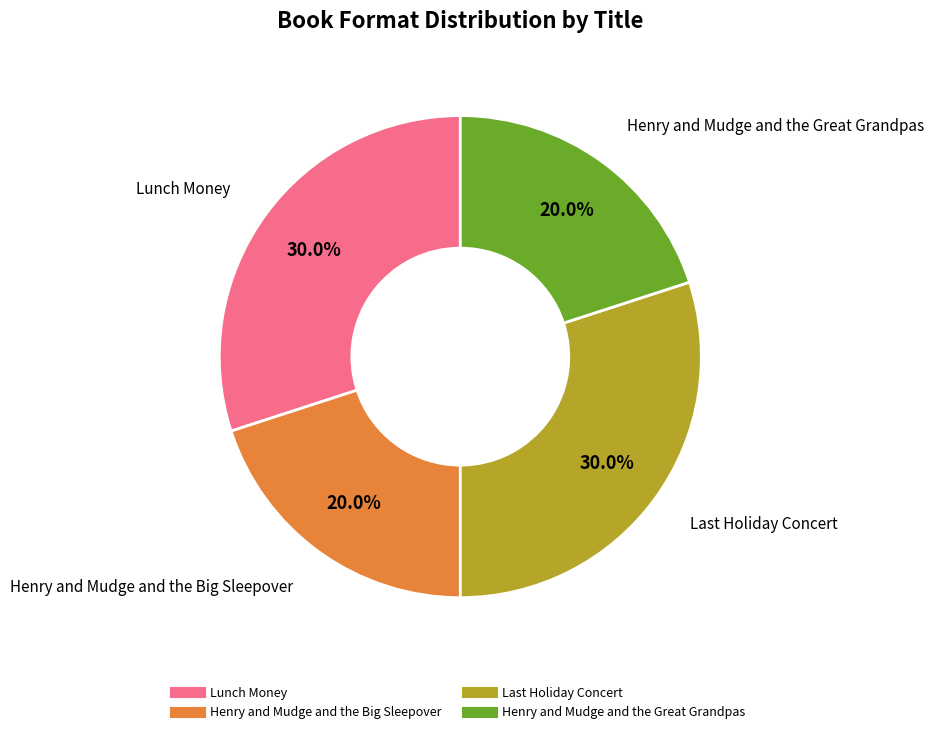

Combined, what portion of the pie is Henry and Mudge and the Big Sleepover and Henry and Mudge and the Great Grandpas?

40.0%